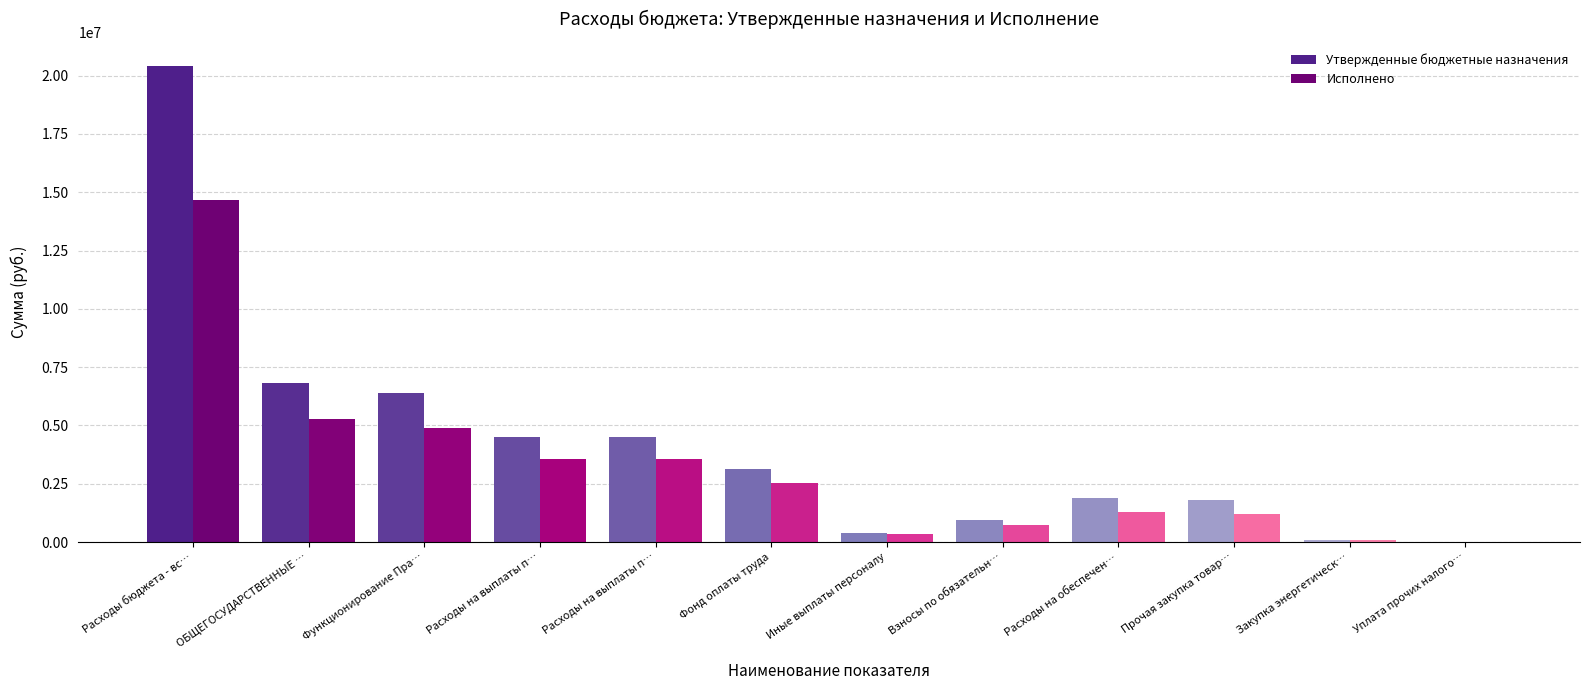

At which label does Утвержденные бюджетные назначения first exceed 3138700?

Расходы бюджета - вс…